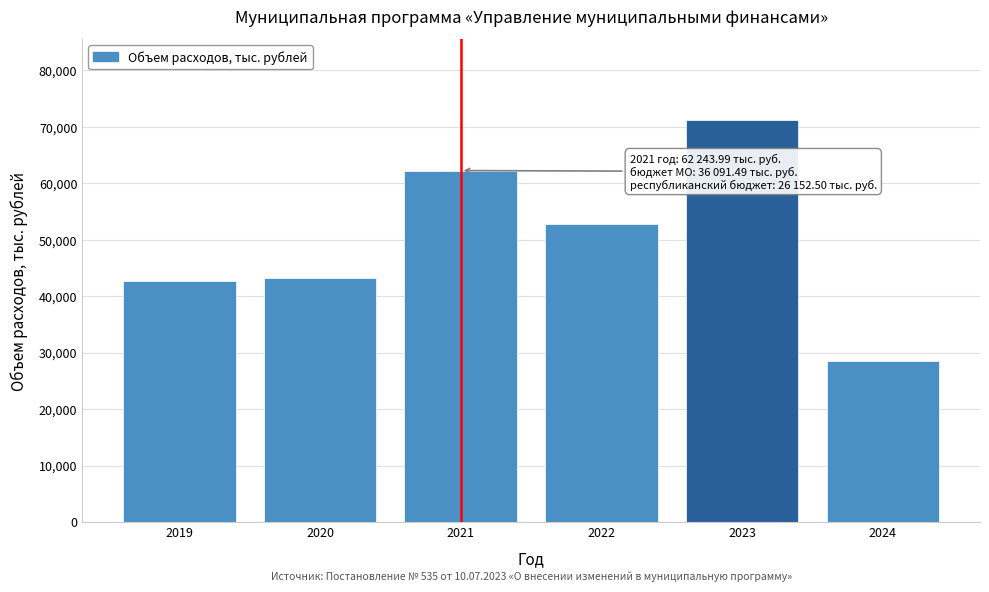

Reading right to left, extract all data points from this chart.

28463.0	71261.5	52833.5	62244.0	43235.3	42745.9